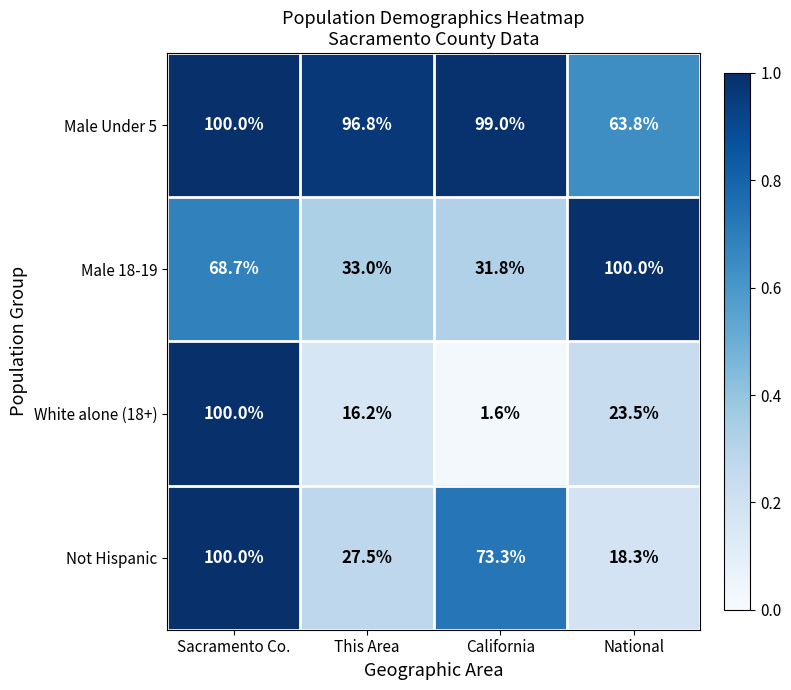

Reading left to right, what are all the values shown in this chart?

Male Under 5: 100.0	96.8	99.0	63.8
Male 18-19: 68.7	33.0	31.8	100.0
White alone (18+): 100.0	16.2	1.6	23.5
Not Hispanic: 100.0	27.5	73.3	18.3